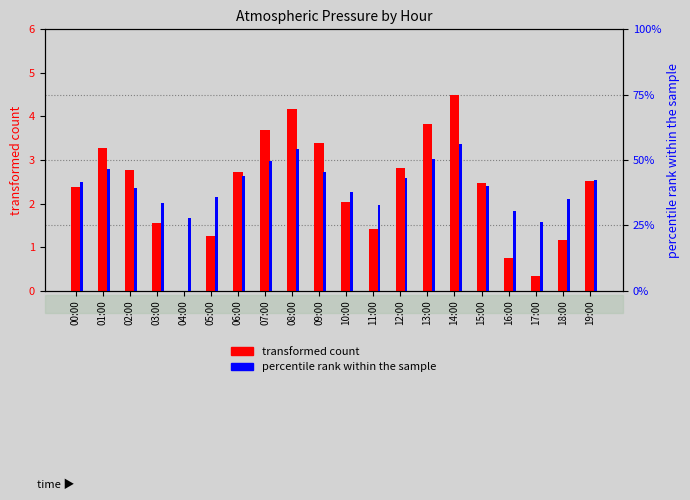

At which label does transformed count reach its minimum?

04:00